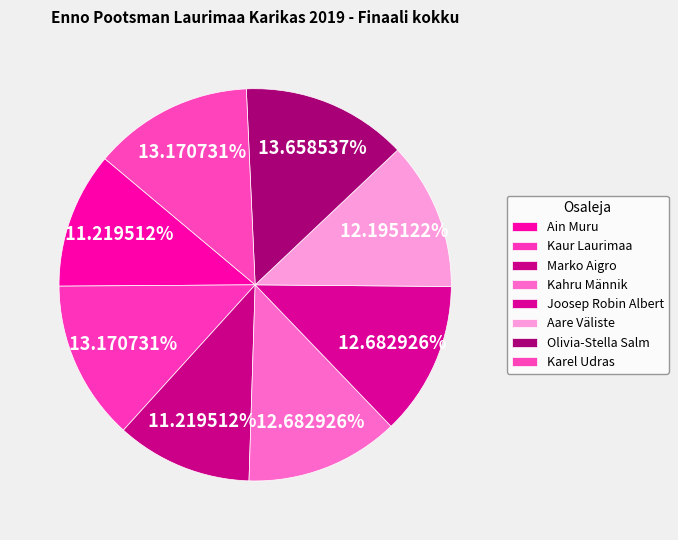

What is the largest slice in the pie chart?

Olivia-Stella Salm